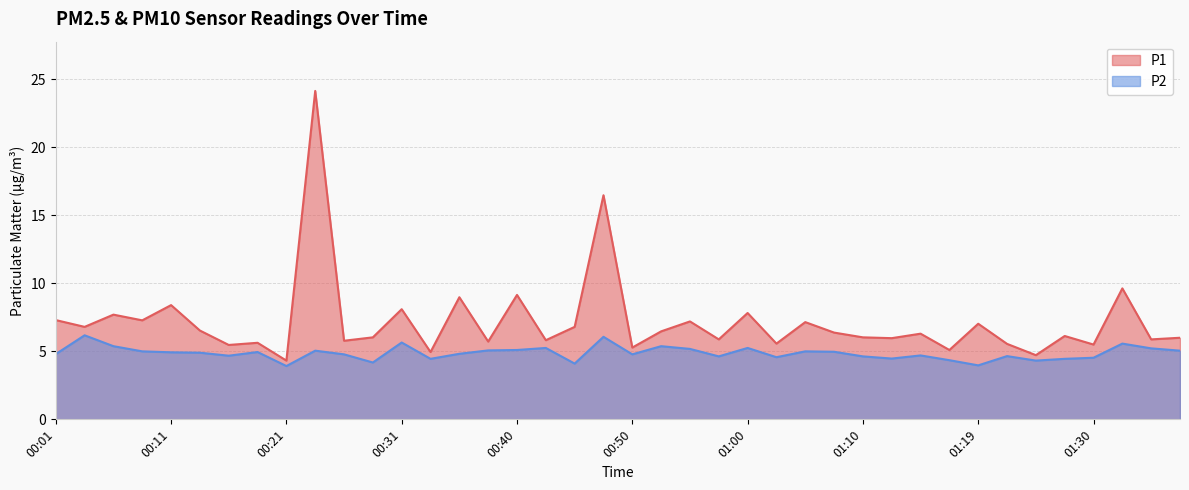

Is it true that P2 equals 2.4 at 01:37?

False